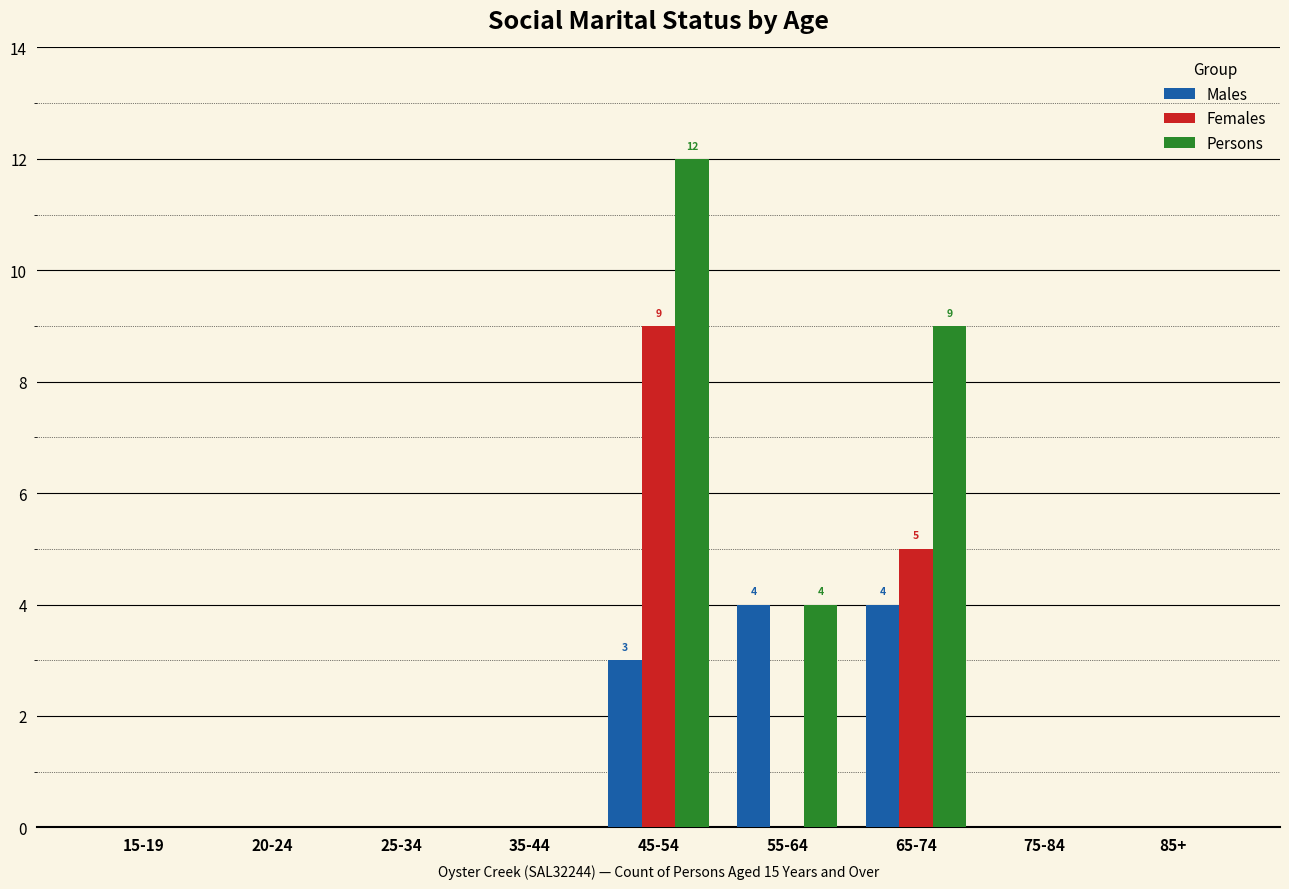

Reading left to right, extract all data points from this chart.

Males: 15-19=0	20-24=0	25-34=0	35-44=0	45-54=3	55-64=4	65-74=4	75-84=0	85+=0
Females: 15-19=0	20-24=0	25-34=0	35-44=0	45-54=9	55-64=0	65-74=5	75-84=0	85+=0
Persons: 15-19=0	20-24=0	25-34=0	35-44=0	45-54=12	55-64=4	65-74=9	75-84=0	85+=0